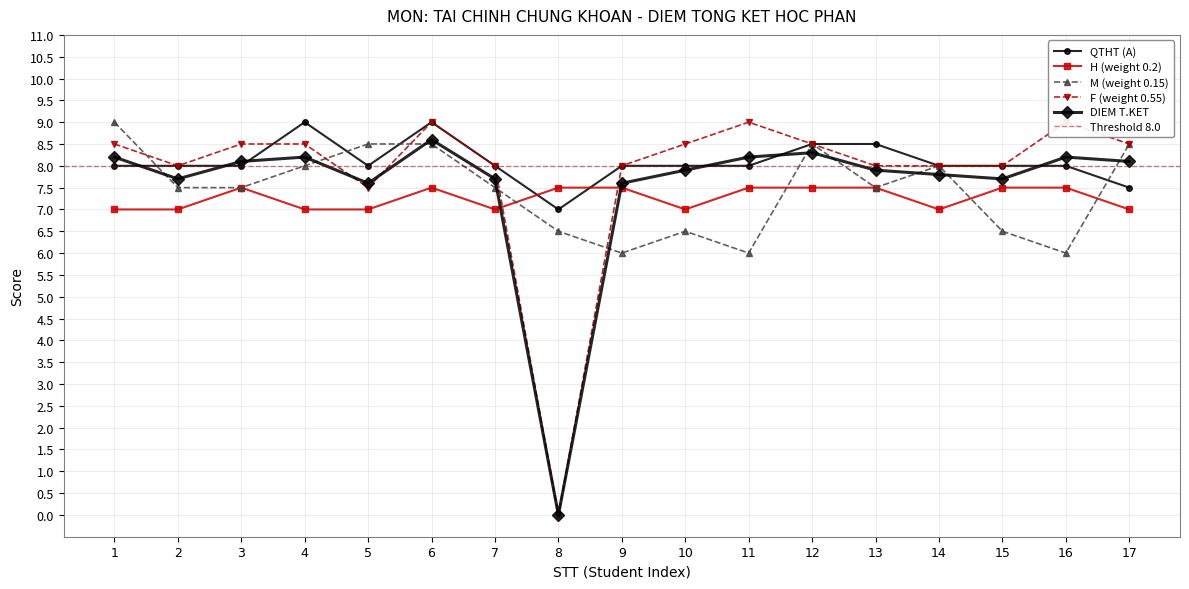

The DIEM T.KET series shows 7.7 at 2. True or false?

True